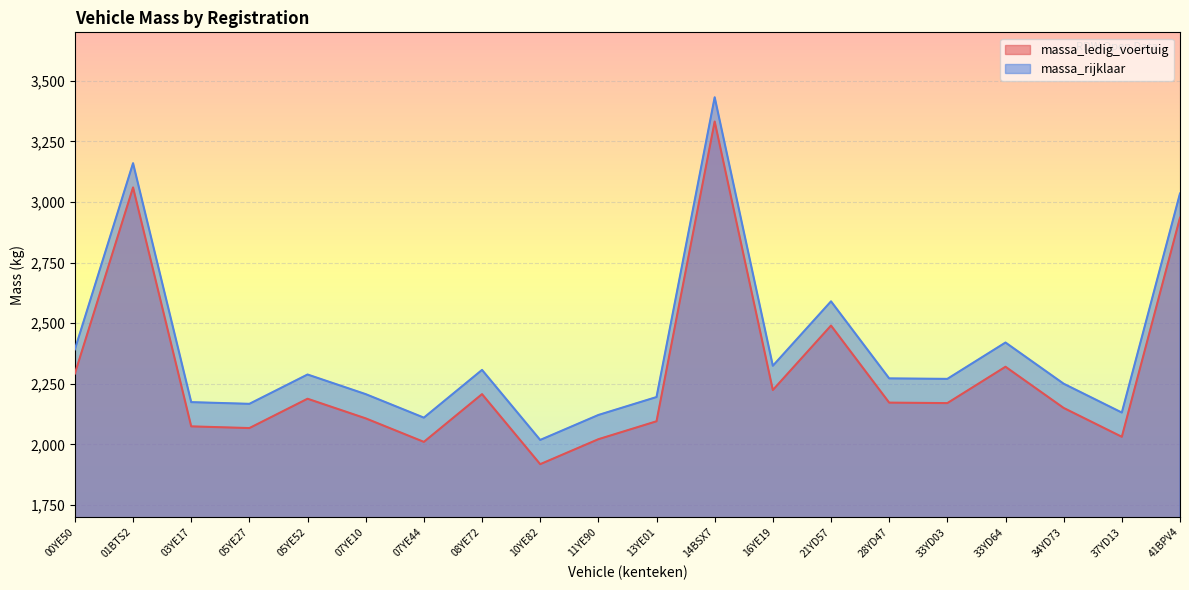

What position from the left is 33YD03?

16